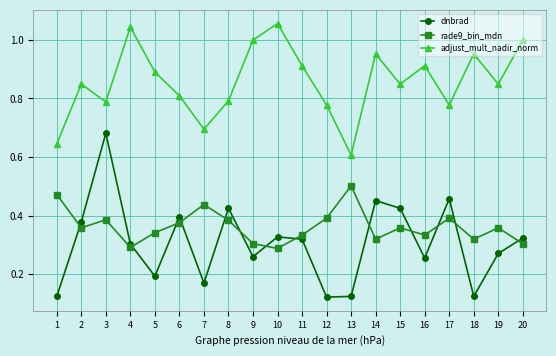

Which series changed the most between 3 and 13?

dnbrad